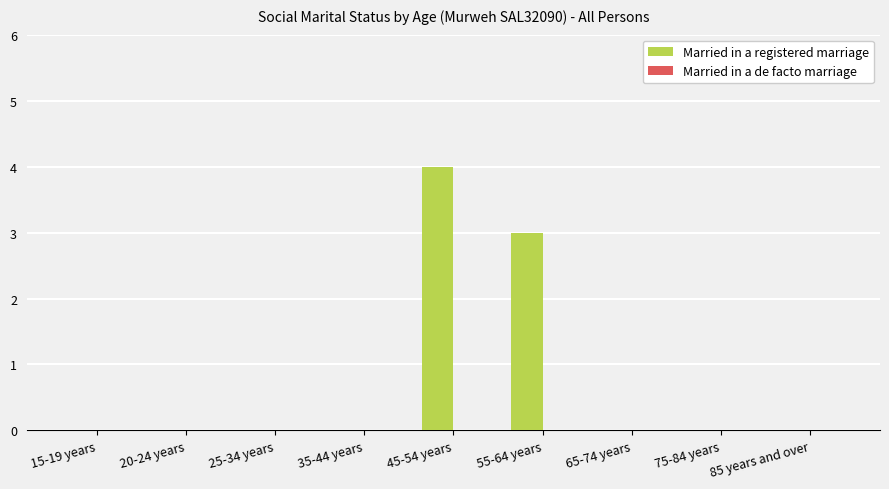

What is the sum of the values at 55-64 years and 15-19 years?

3